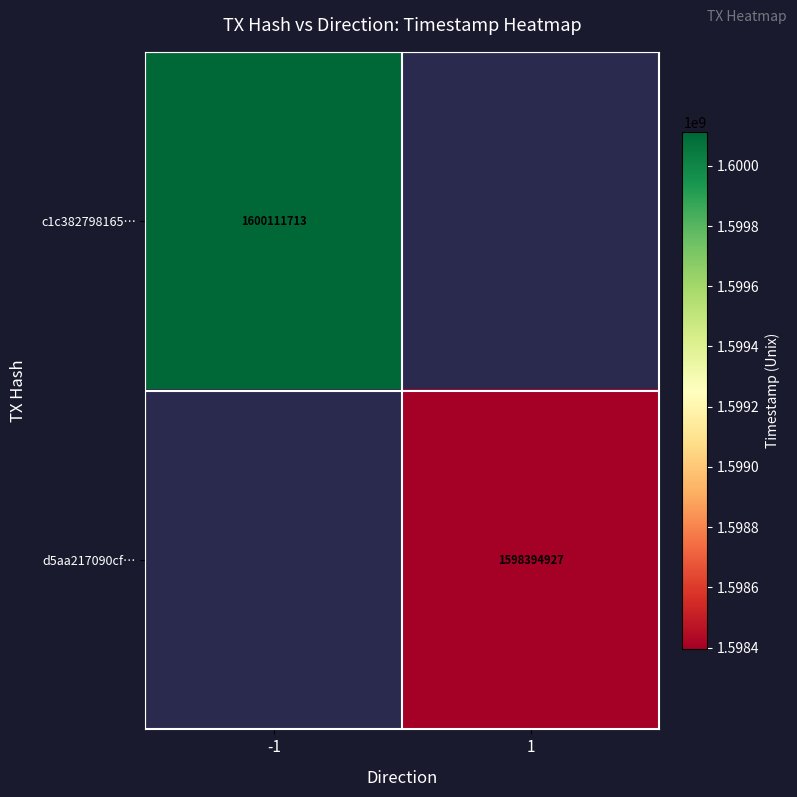

Is it true that d5aa217090cf… equals 1598394927 at 1?

True